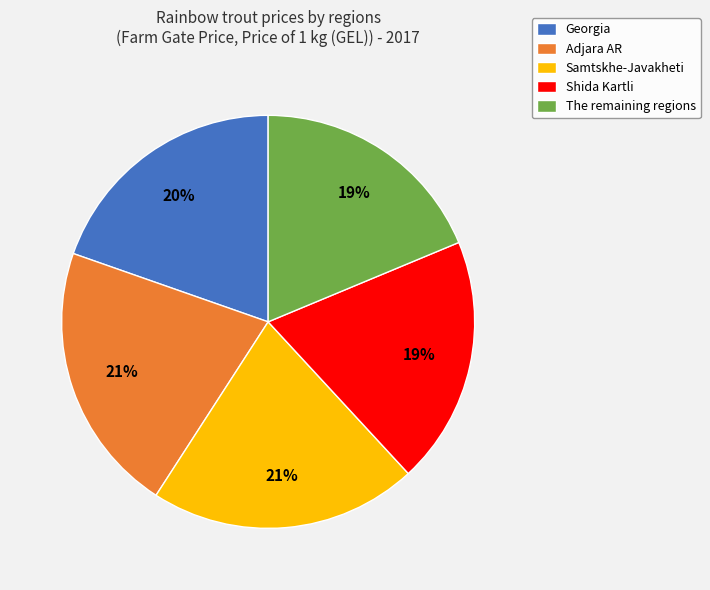

True or false: Georgia accounts for 29% of the total.

False